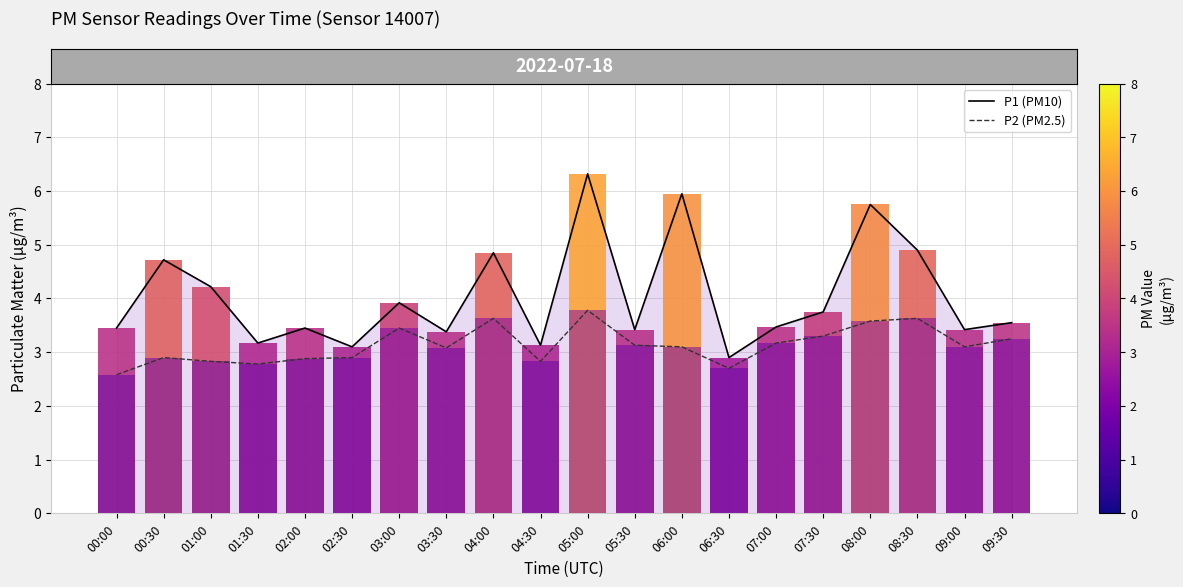

The value of P1 (PM10) at 04:00 is 4.8. True or false?

True